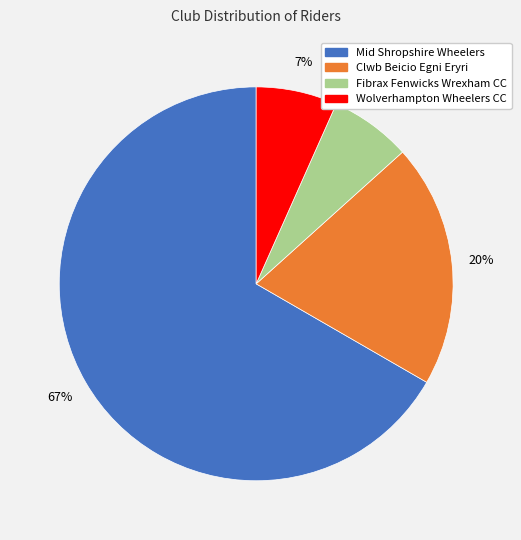

Does any single category account for the majority?

Yes